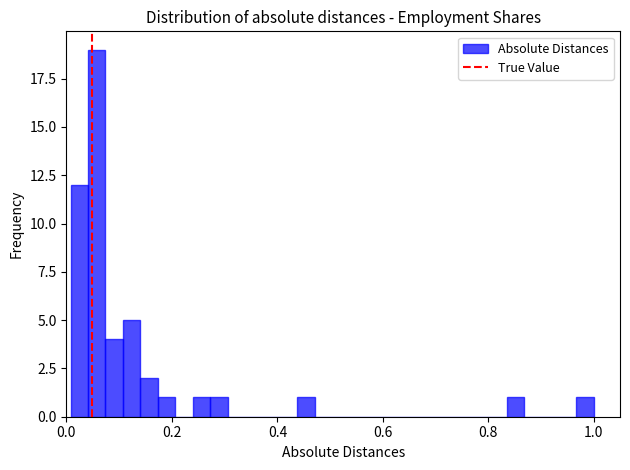

Read against the x-axis, roughly where is the centre of the tallest bar?

0.06